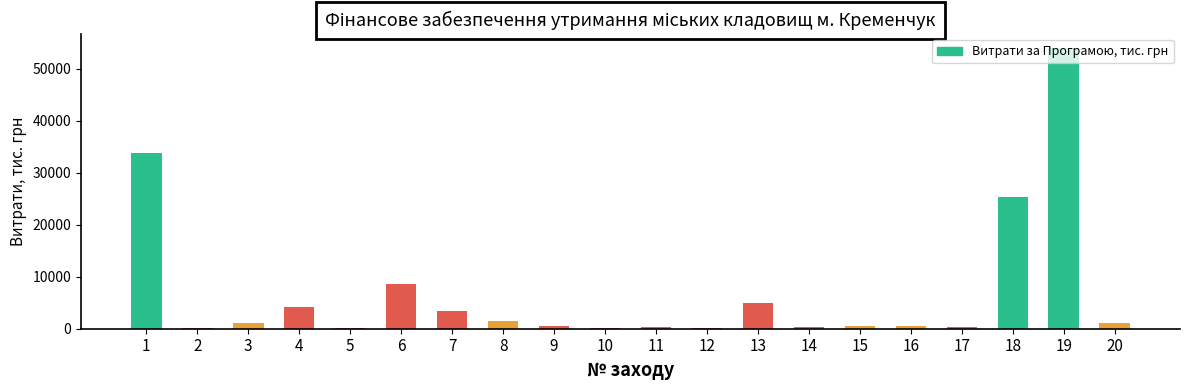

Count the number of categories in the chart.

20